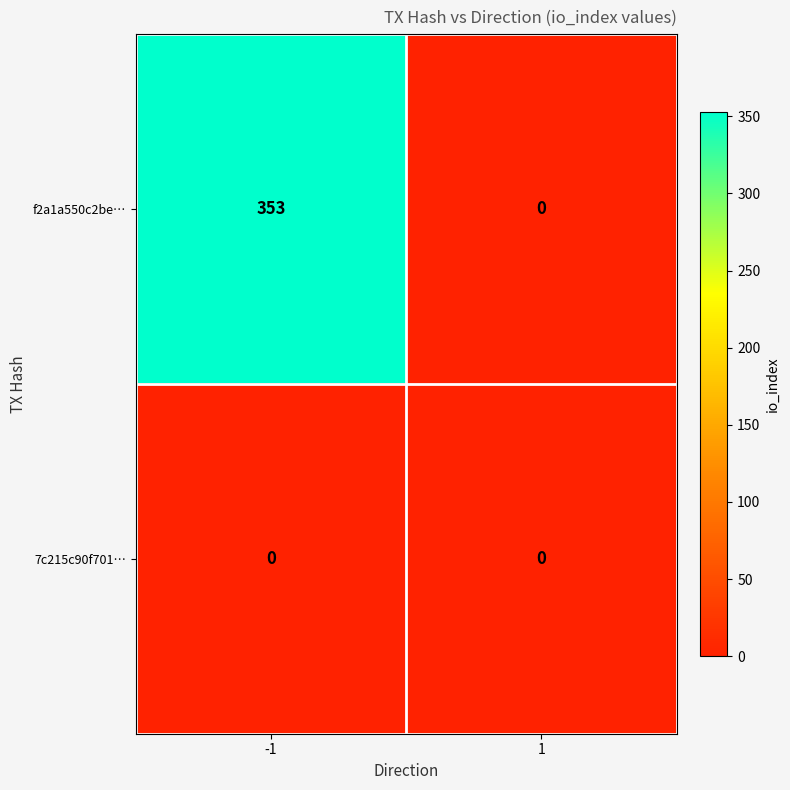

What is the approximate value of f2a1a550c2be… at -1?

353